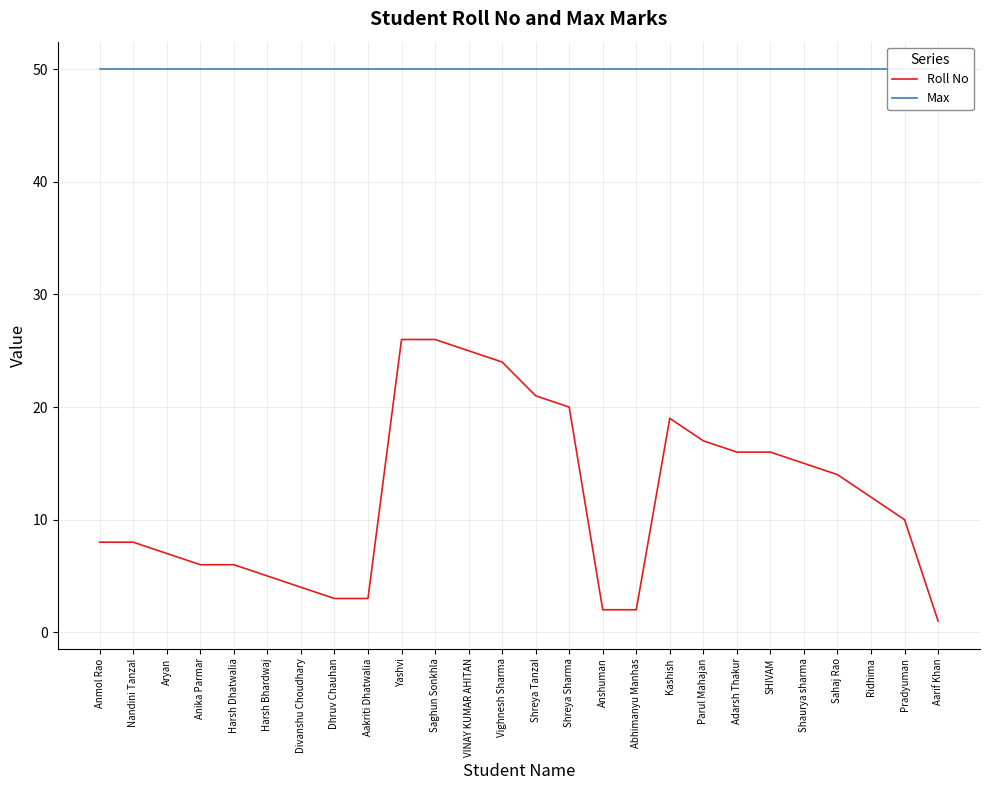

Which series has the largest range (max minus min)?

Roll No